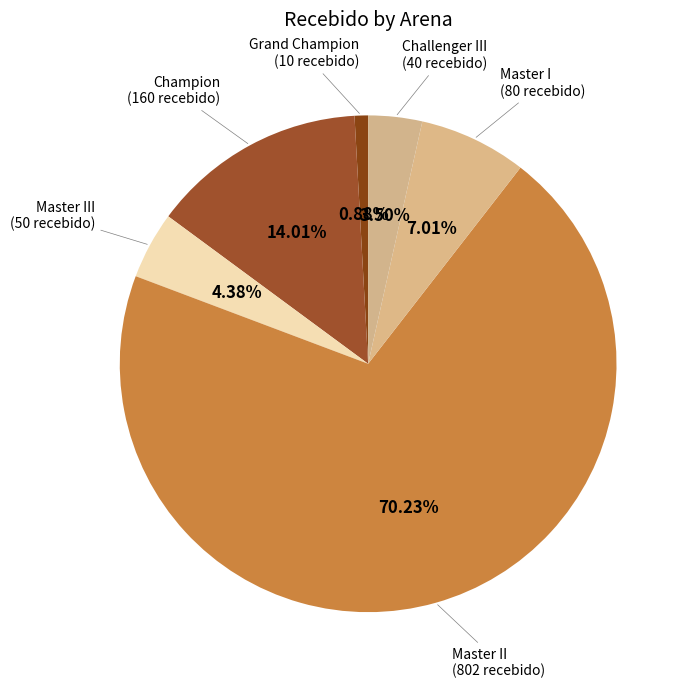

How many slices are in this pie chart?

6